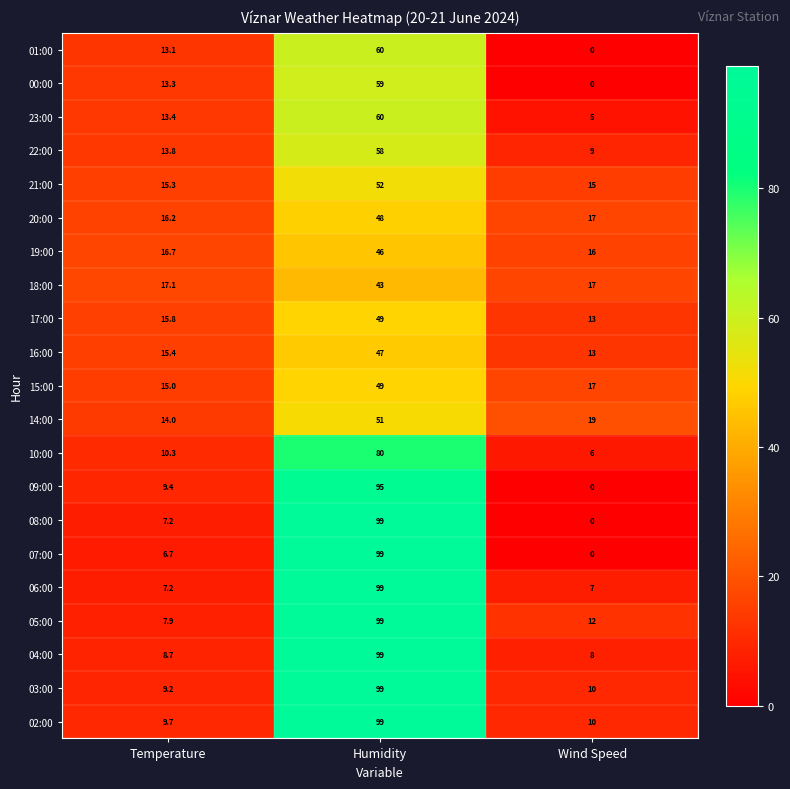

List the labels in order of 06:00 value, smallest first.

Wind Speed, Temperature, Humidity